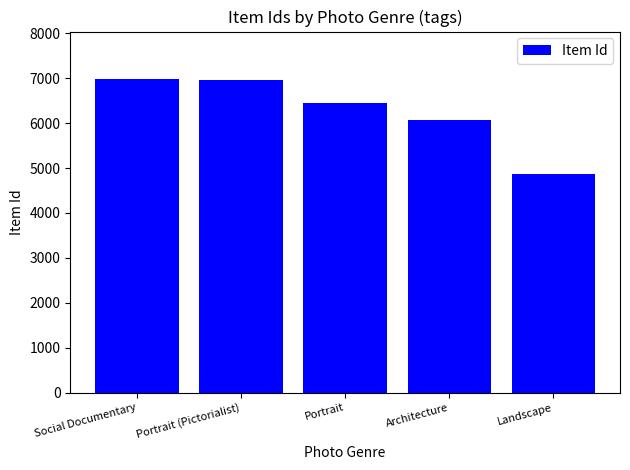

True or false: the data shows 6076 at Architecture.

True